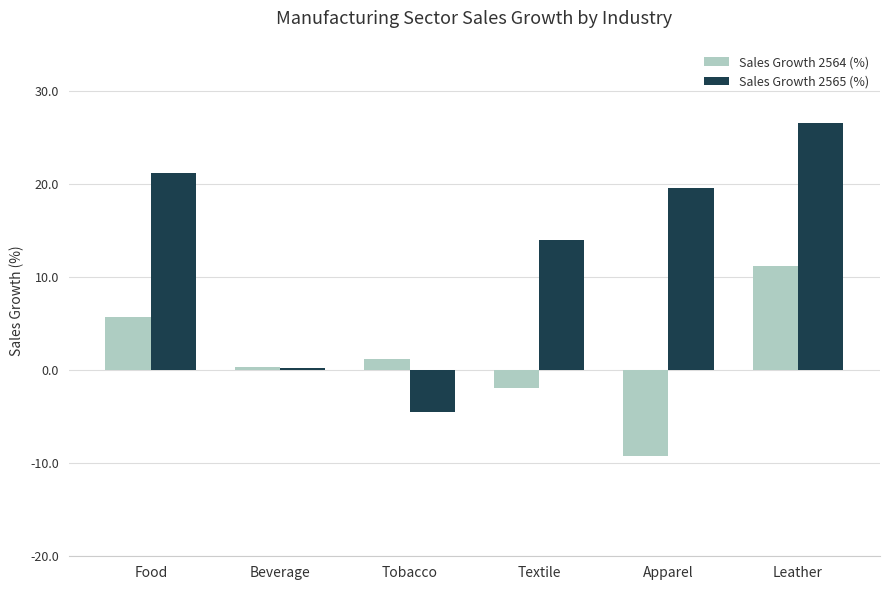

What is the sum of all Sales Growth 2565 (%) values?

77.2